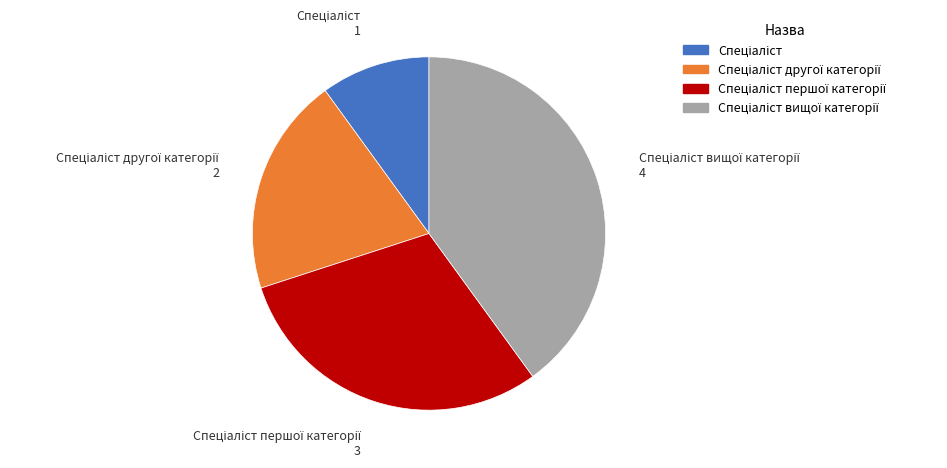

Is there a majority slice in this chart?

No